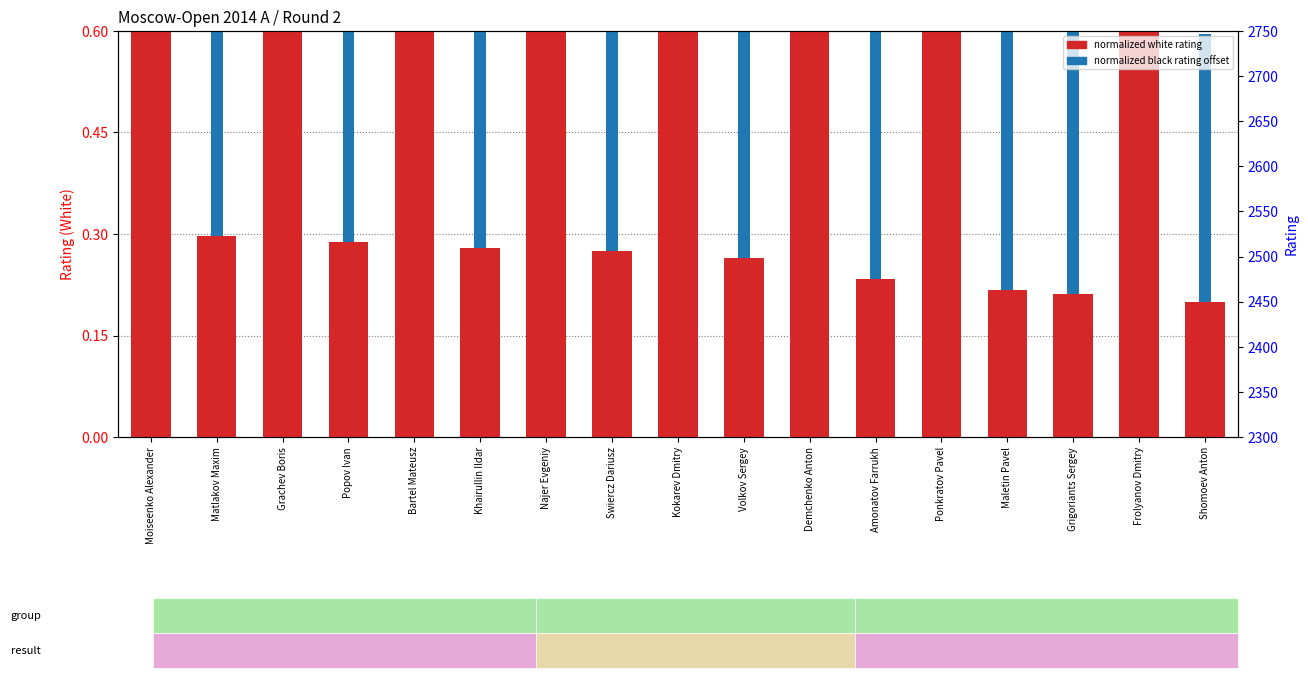

Where is normalized black rating offset nearest to the value 0?

Moiseenko Alexander